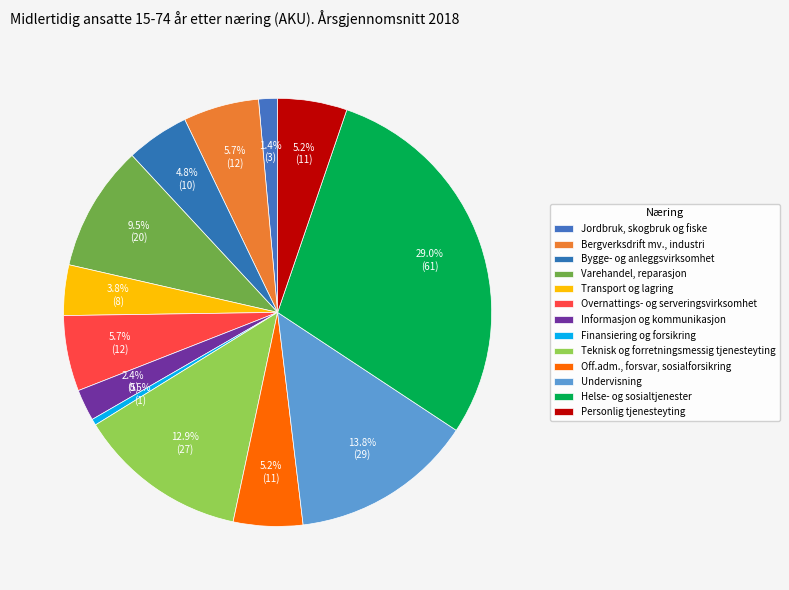

Rank the categories by value from lowest to highest.

Finansiering og forsikring, Jordbruk, skogbruk og fiske, Informasjon og kommunikasjon, Transport og lagring, Bygge- og anleggsvirksomhet, Off.adm., forsvar, sosialforsikring, Personlig tjenesteyting, Bergverksdrift mv., industri, Overnattings- og serveringsvirksomhet, Varehandel, reparasjon, Teknisk og forretningsmessig tjenesteyting, Undervisning, Helse- og sosialtjenester